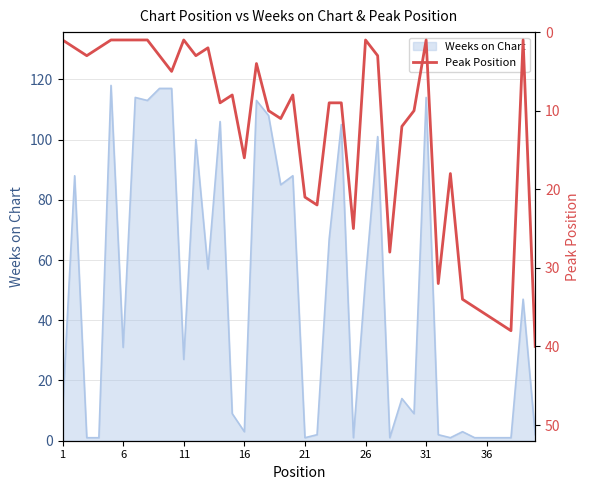

How many data points are above 9?

17